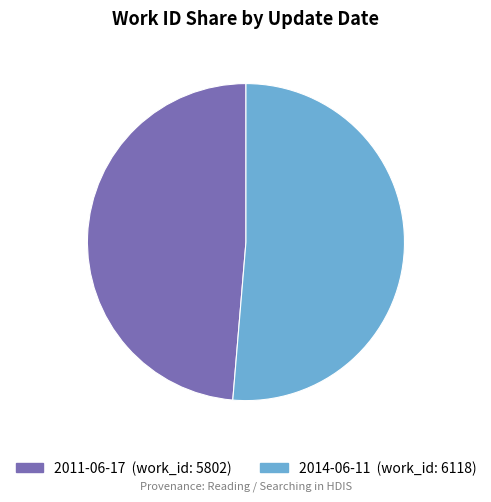

Rank the categories by value from highest to lowest.

2014-06-11, 2011-06-17